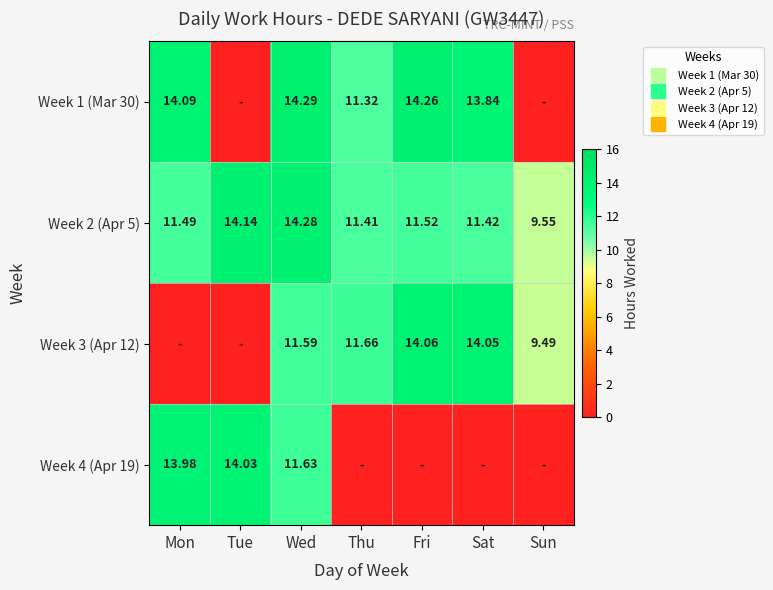

The value of Week 3 (Apr 12) at Thu is 17.0. True or false?

False